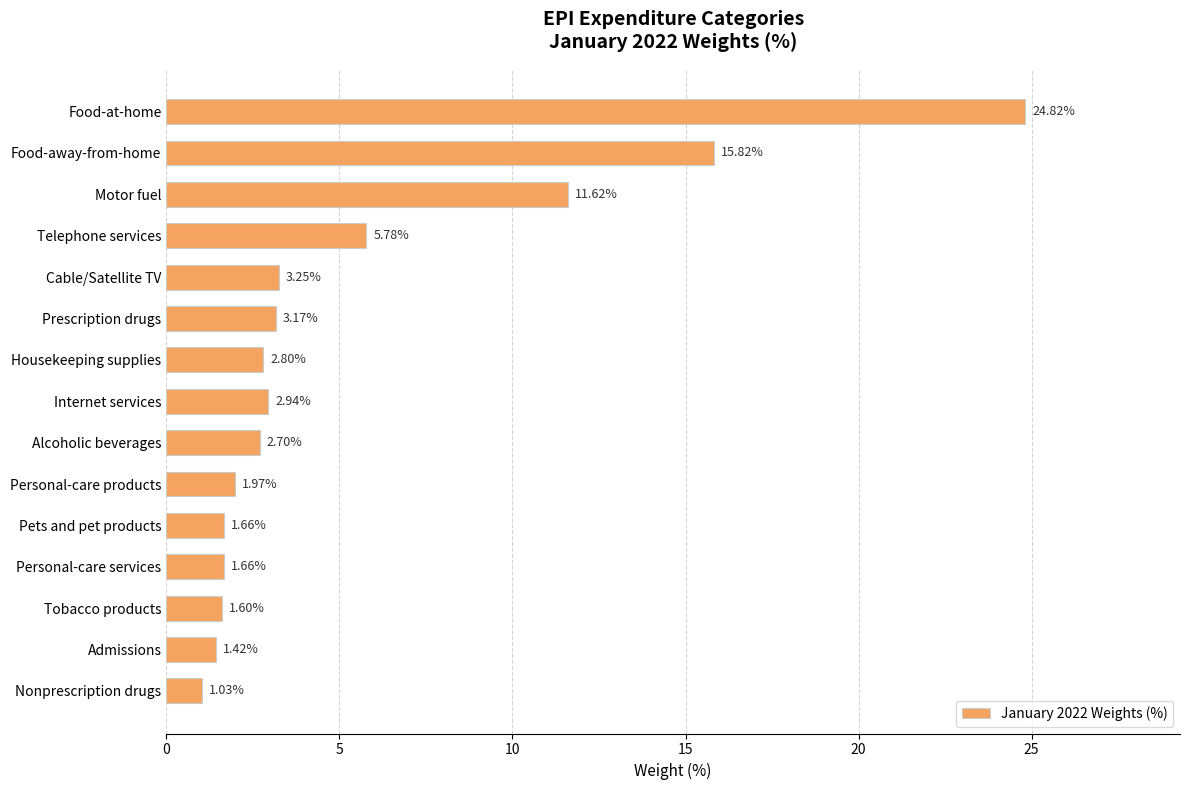

Between Food-at-home and Housekeeping supplies, which is larger?

Food-at-home